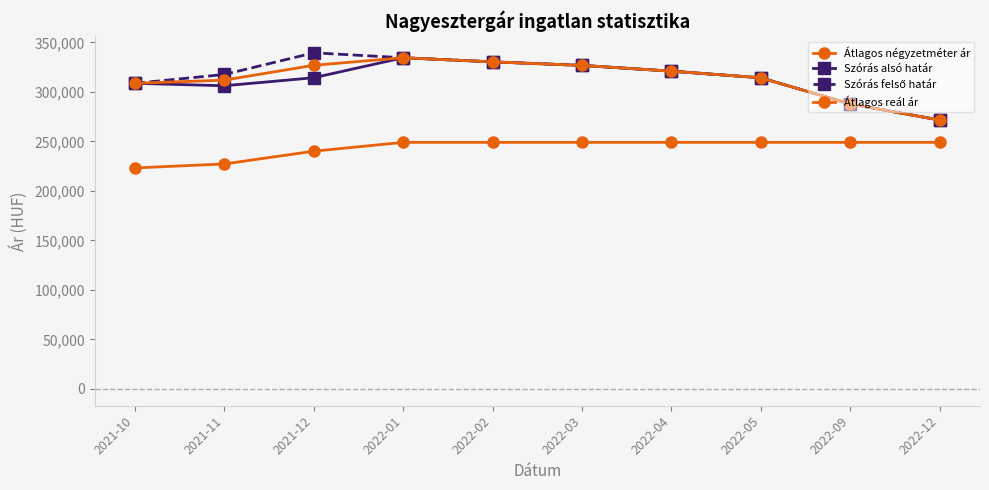

How many categories are shown in the chart?

10